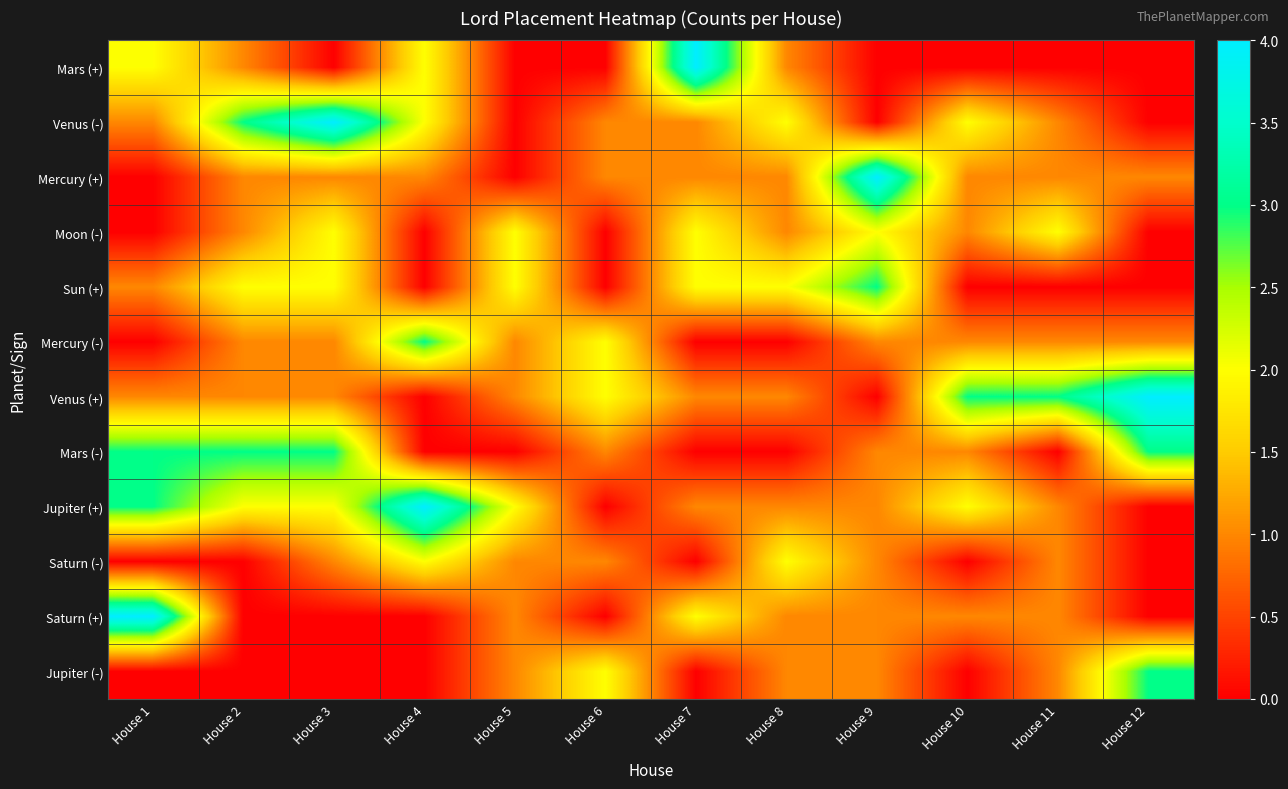

What is the difference between the highest and lowest values at House 4?

4